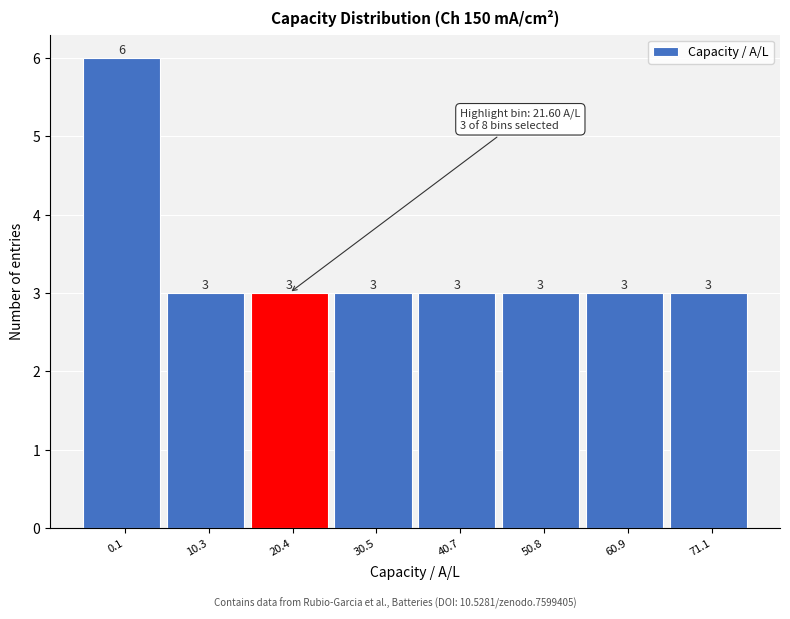

Reading right to left, what are all the values shown in this chart?

71.1=3	60.9=3	50.8=3	40.7=3	30.5=3	20.4=3	10.3=3	0.1=6